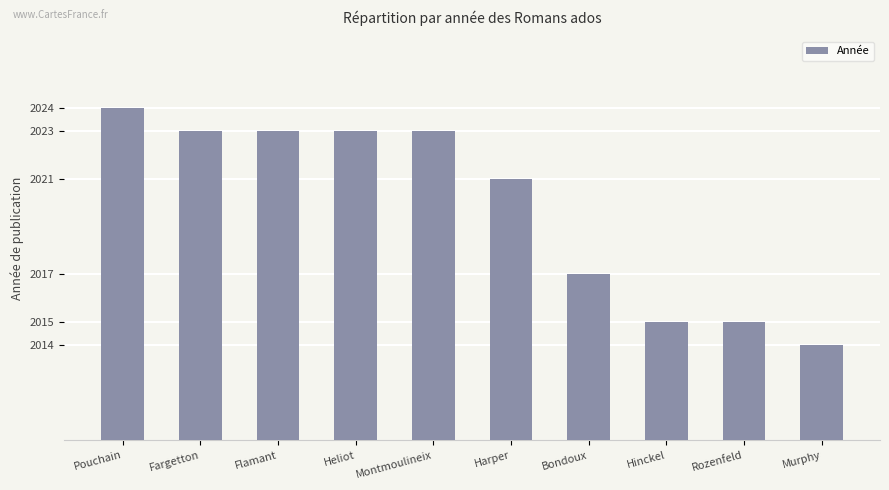

Which category has the highest value across all series?

Pouchain